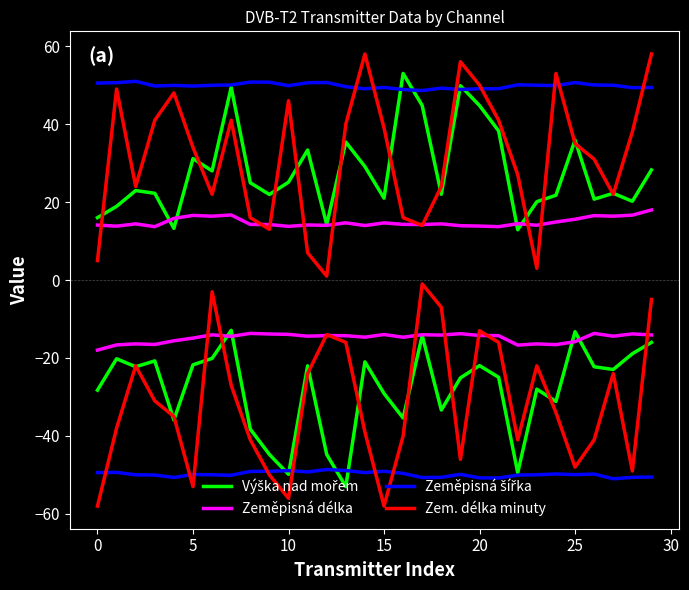

Reading left to right, list all the values displayed in this chart.

Výška nad mořem: 16.0	18.9	23.0	22.2	13.2	31.2	28.0	49.5	25.0	22.0	25.1	33.4	14.2	35.4	29.1	21.0	53.0	44.8	22.0	49.9	44.8	38.2	12.9	20.1	21.8	35.9	20.8	22.2	20.2	28.2
Zeměpisná délka: 14.1	13.8	14.4	13.7	15.8	16.6	16.4	16.7	14.3	14.2	13.8	14.1	14.0	14.7	14.0	14.7	14.3	14.2	14.4	13.9	13.8	13.7	14.5	14.1	14.9	15.6	16.5	16.4	16.6	18.0
Zeměpisná šířka: 50.5	50.6	51.0	49.8	49.9	49.8	50.0	50.1	50.8	50.8	49.9	50.6	50.7	49.6	49.1	49.4	48.9	48.6	49.2	48.9	49.1	49.1	50.1	50.0	49.9	50.7	50.0	50.0	49.3	49.4
Zem. délka minuty: 5.0	49.0	24.0	41.0	48.0	34.0	22.0	41.0	16.0	13.0	46.0	7.0	1.0	40.0	58.0	39.0	16.0	14.0	24.0	56.0	50.0	41.0	27.0	3.0	53.0	35.0	31.0	22.0	38.0	58.0